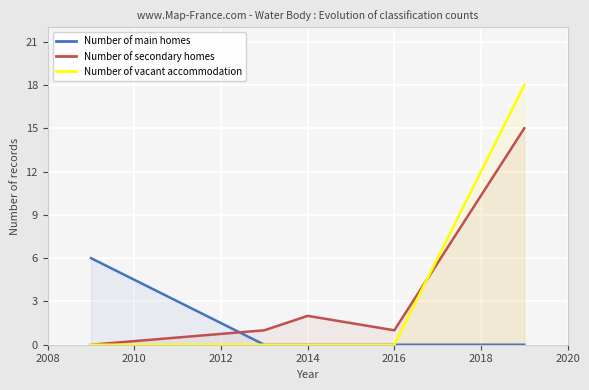

True or false: Number of vacant accommodation and Number of main homes intersect in this chart.

False